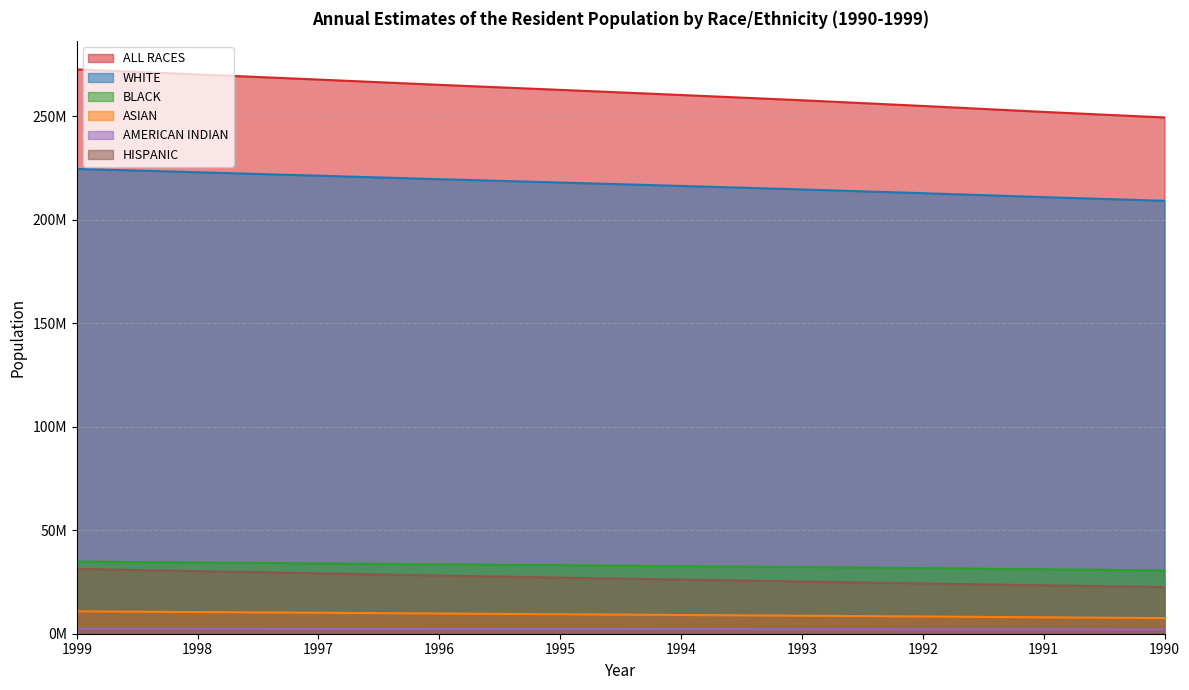

What value does the WHITE series have at 1994, to the nearest 50?

216379000